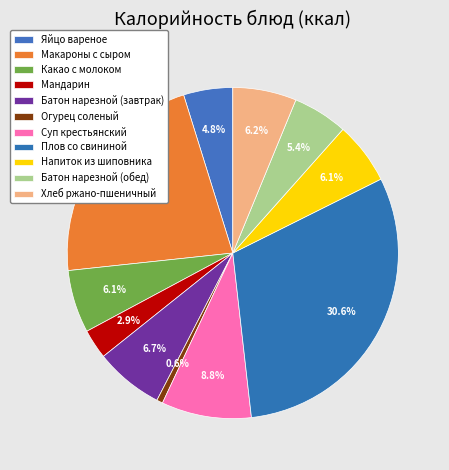

How many slices are in this pie chart?

11